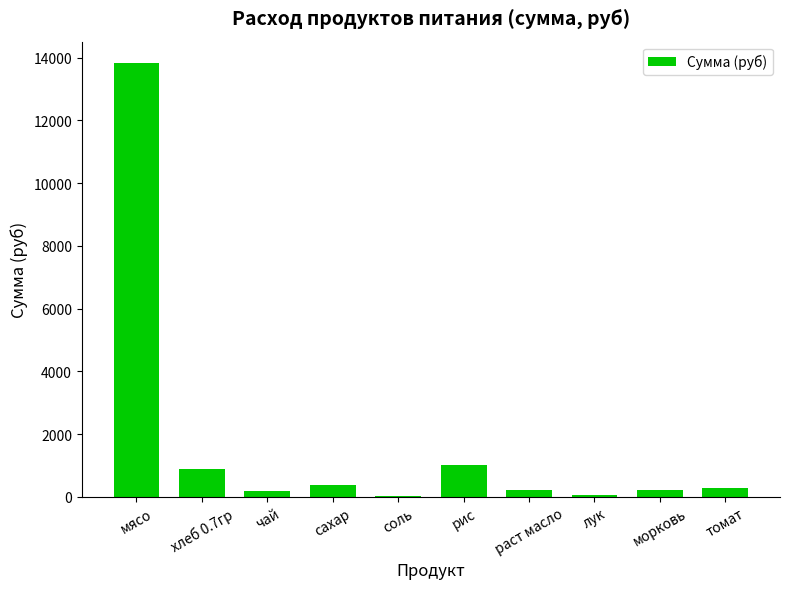

At which category does the chart reach its peak across all series?

мясо